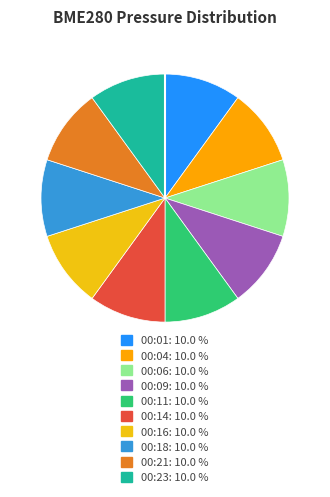

Approximately how many times larger is the value at 00:18 compared to 00:06?

1.0